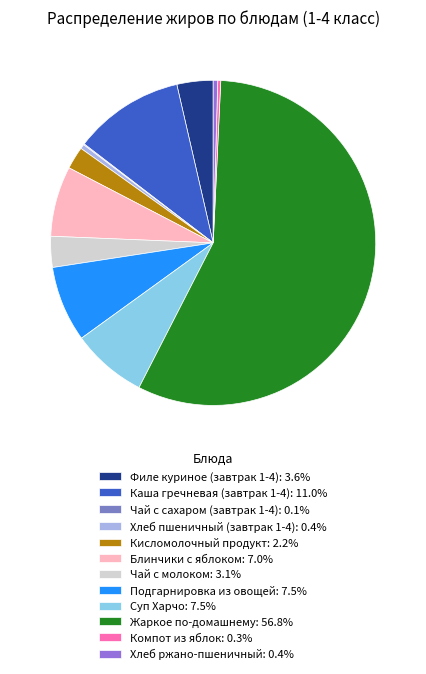

Is there any slice that represents more than half of the pie?

Yes